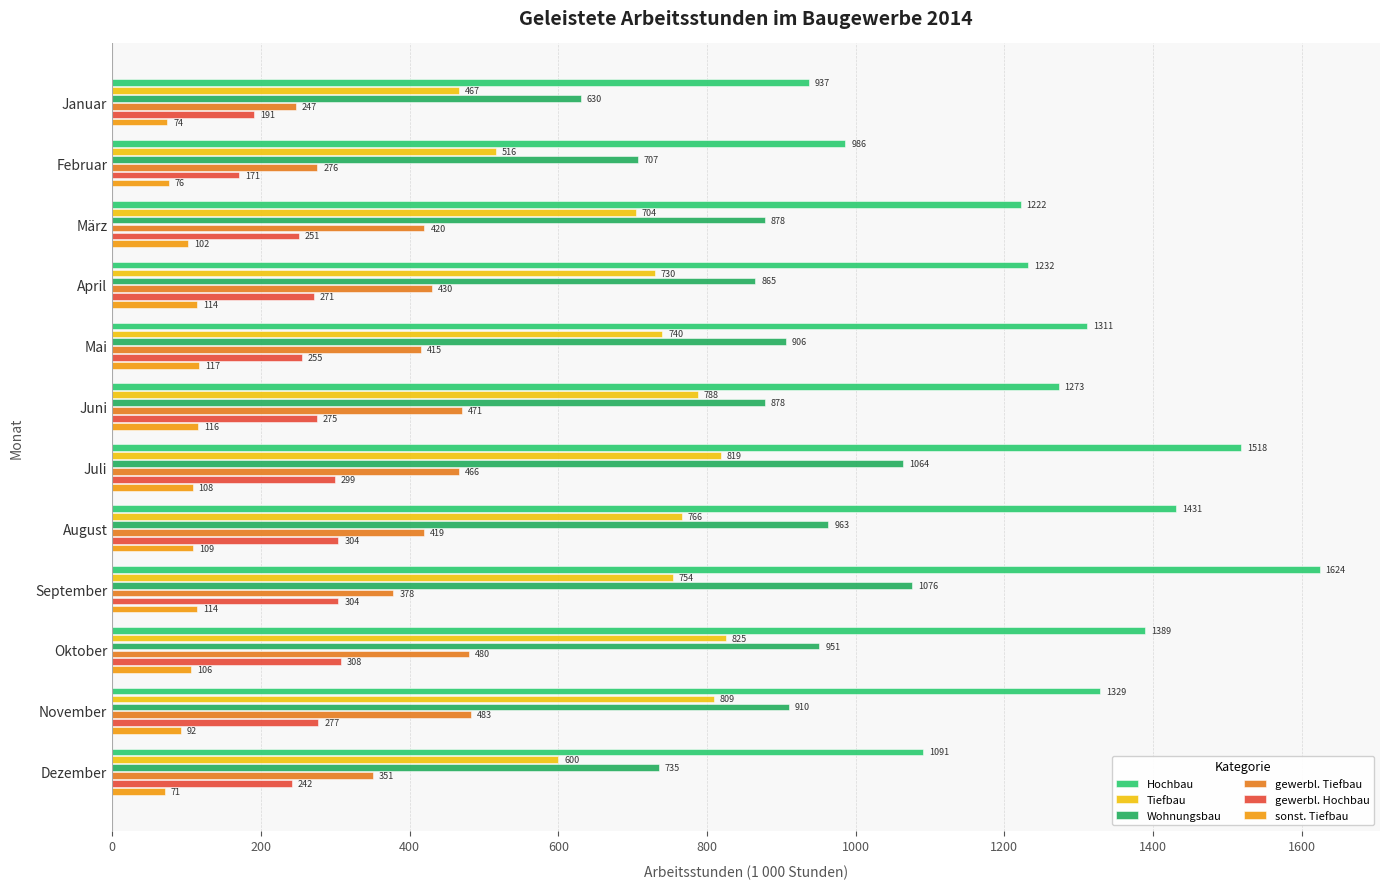

Which series has the largest total across all categories?

Hochbau